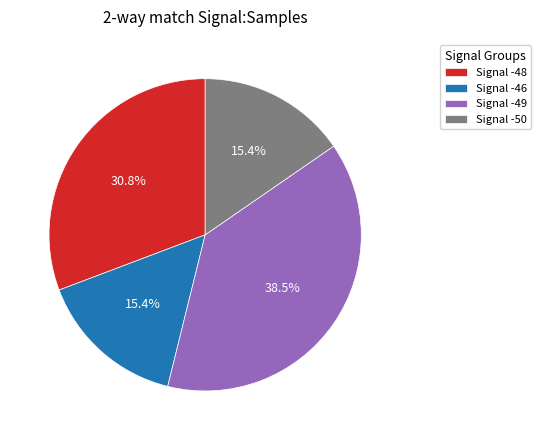

How much of the chart is everything except Signal -48?

69.2%